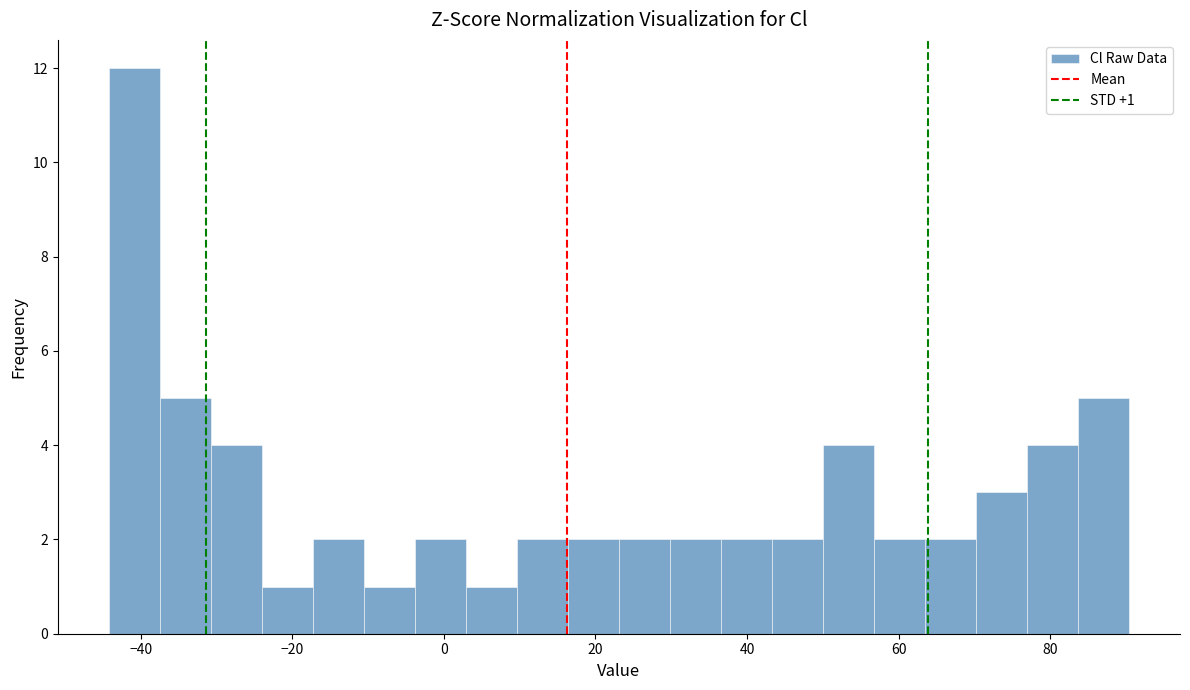

Read against the x-axis, roughly where is the centre of the tallest bar?

-40